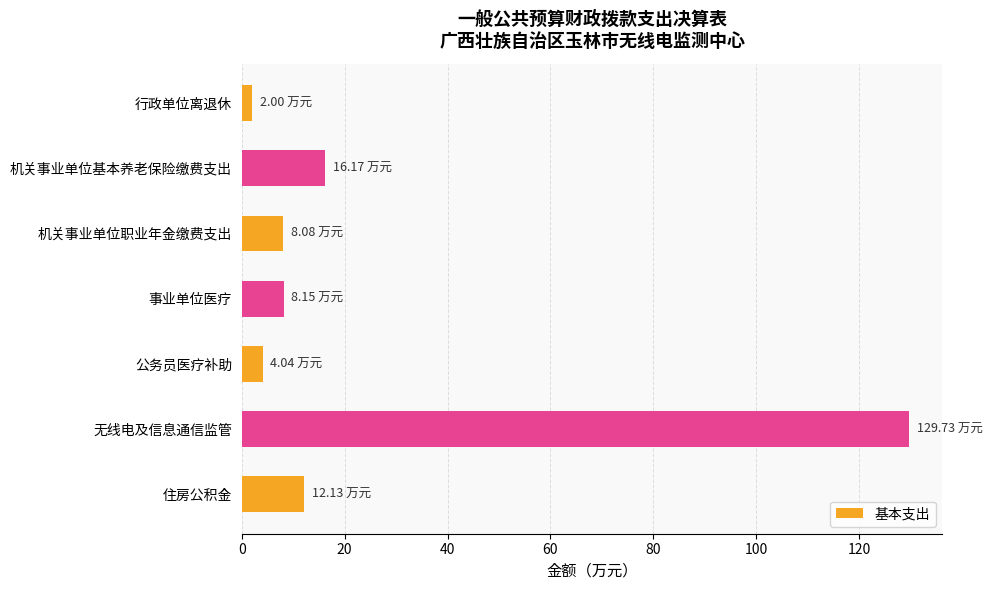

Which has a higher value, 住房公积金 or 机关事业单位基本养老保险缴费支出?

机关事业单位基本养老保险缴费支出